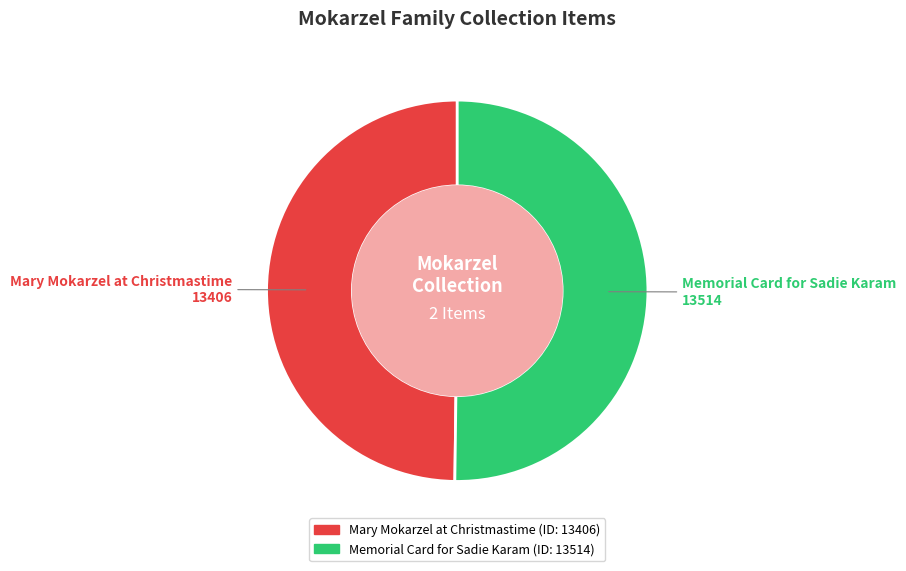

Combined, do Mary Mokarzel at Christmastime and Memorial Card for Sadie Karam account for over 50%?

Yes